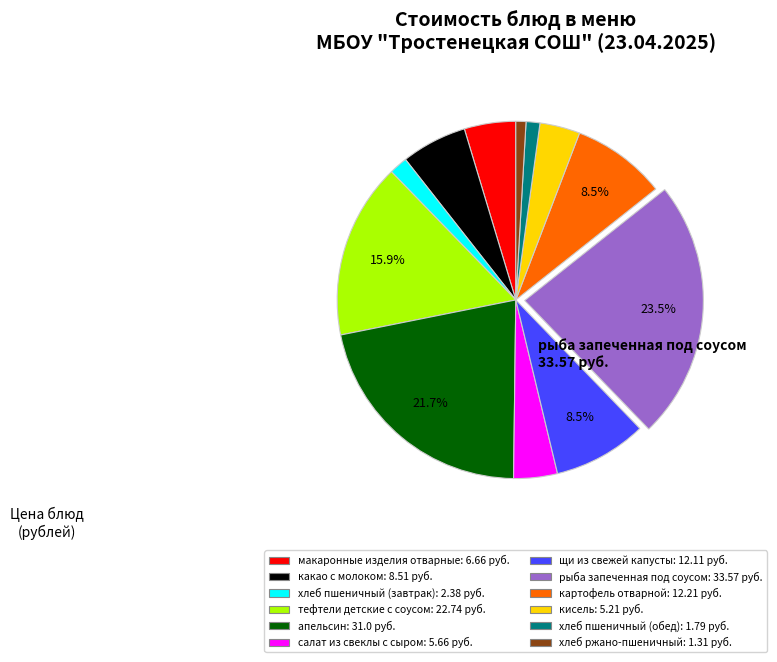

Which category has the biggest portion of the pie?

рыба запеченная под соусом